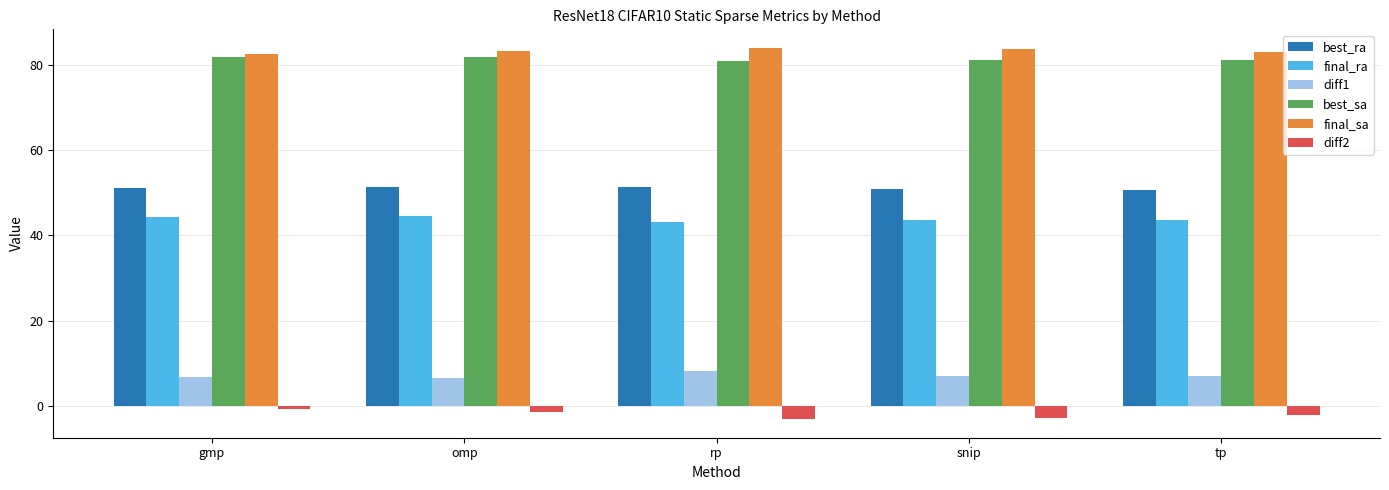

What is the sum of all diff2 values?

-9.7